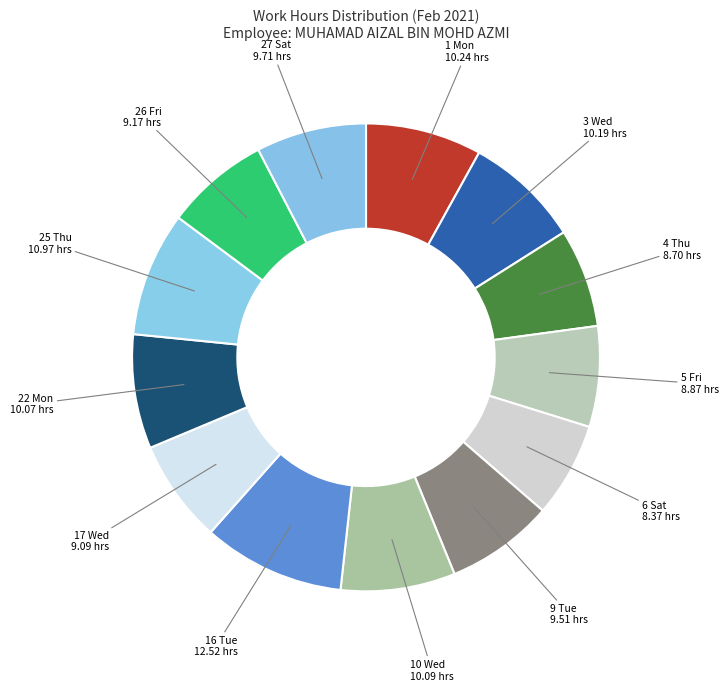

Approximately how many times larger is the value at 27 Sat compared to 3 Wed?

1.0